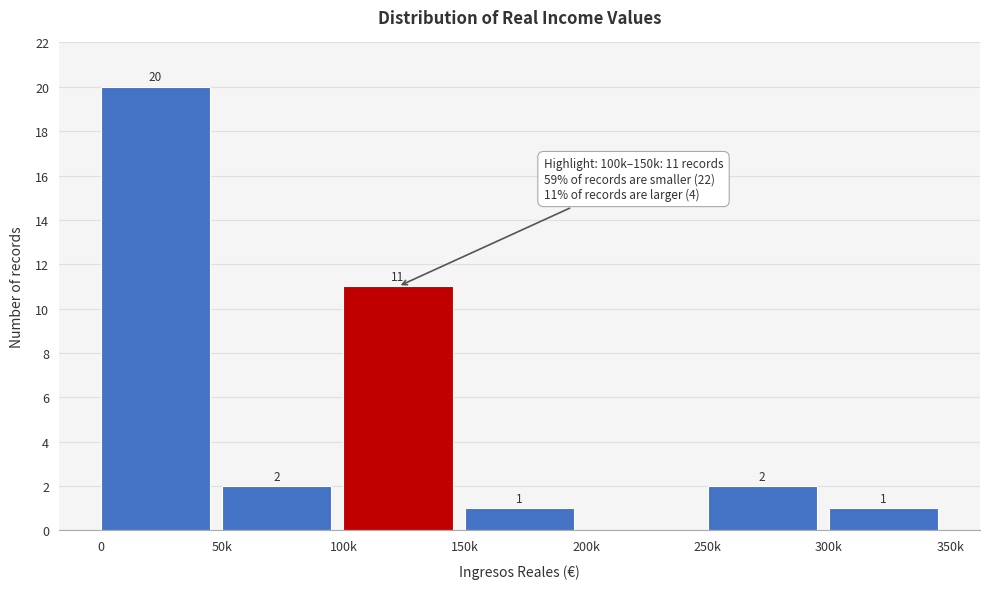

Reading left to right, extract all data points from this chart.

0=20	50k=2	100k=11	150k=1	200k=0	250k=2	300k=1